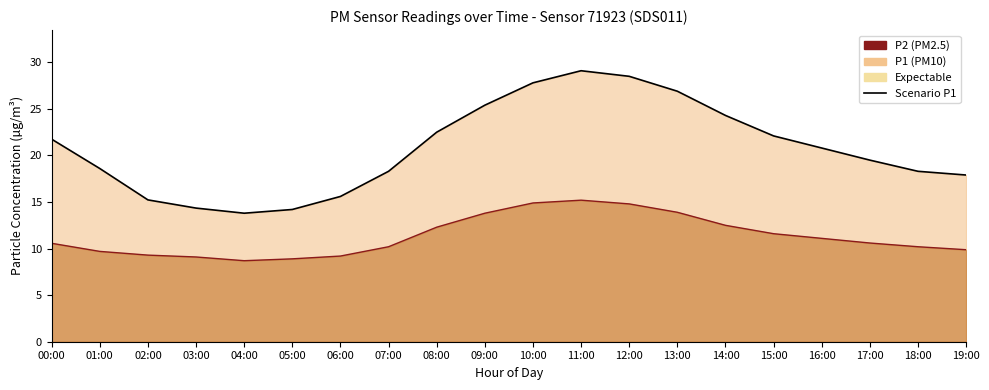

True or false: Scenario P2 has a value of 10.6 at 17:00.

True